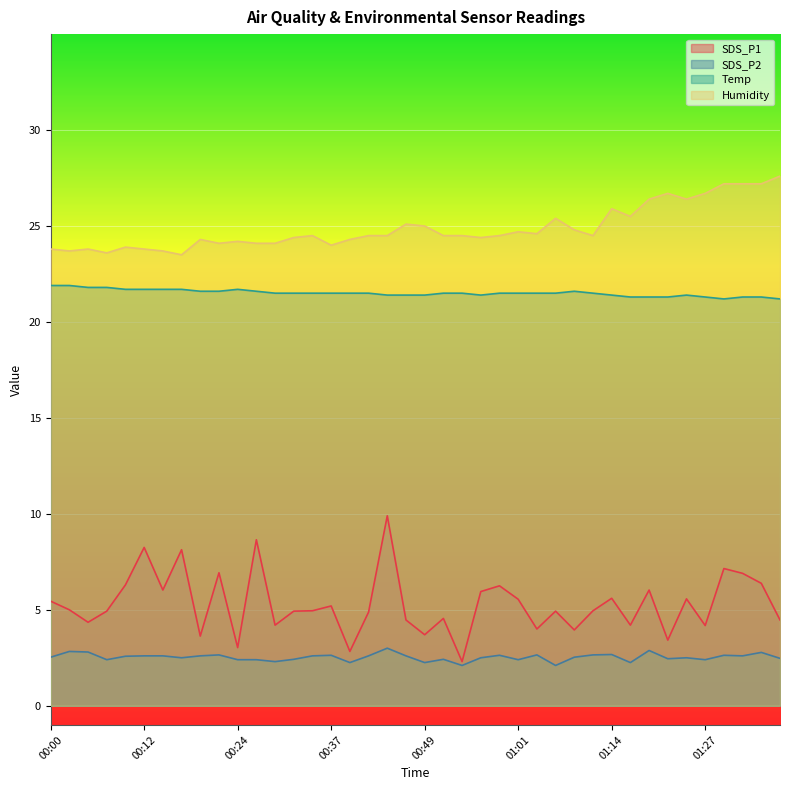

What is the average value of the Temp series?

21.5